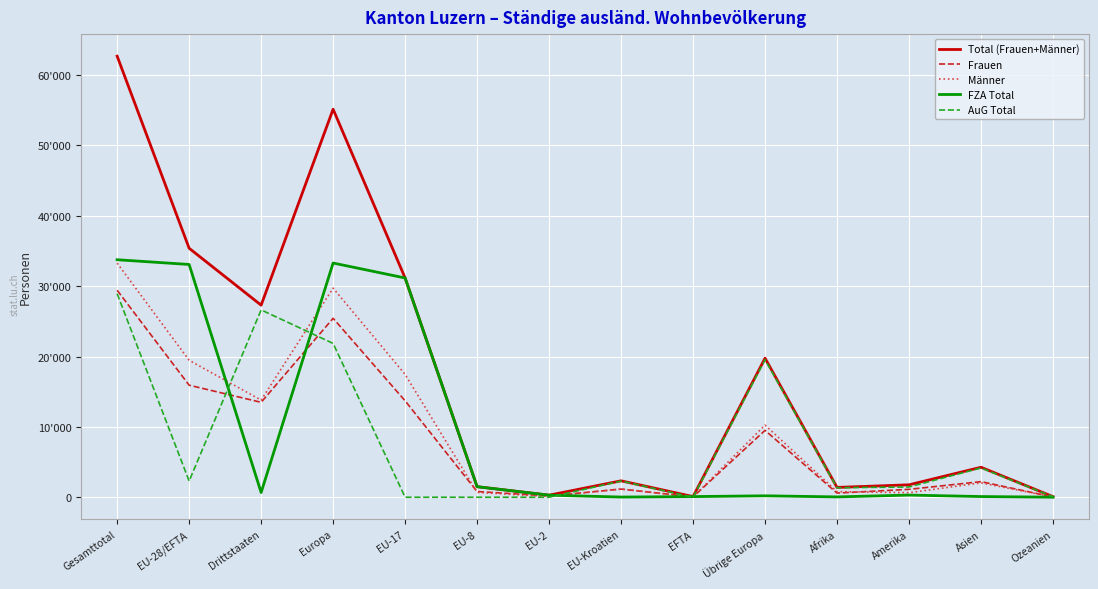

Does the chart have visible grid lines?

Yes